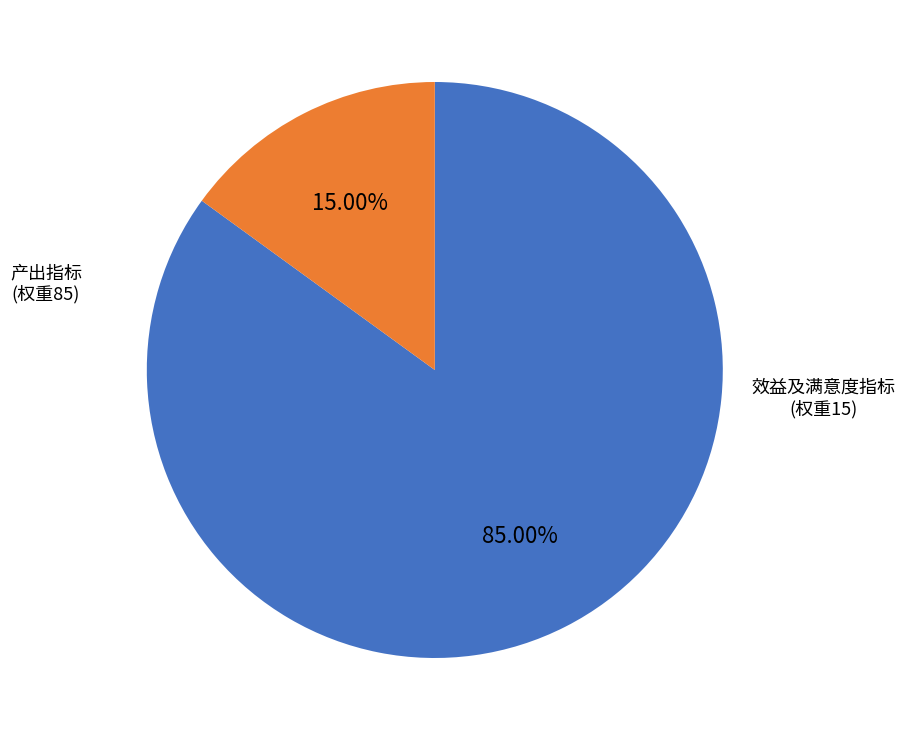

Is there a majority slice in this chart?

Yes